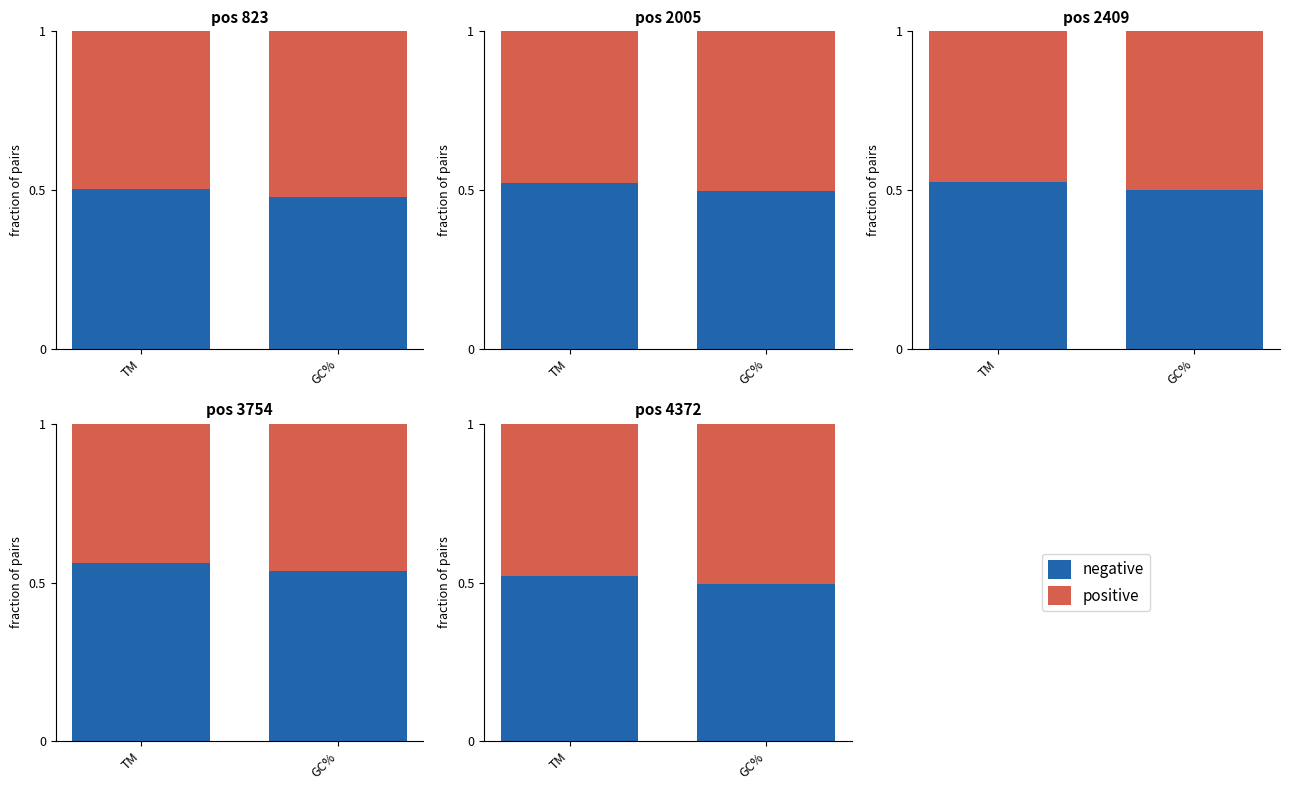

What position from the right is TM?

2